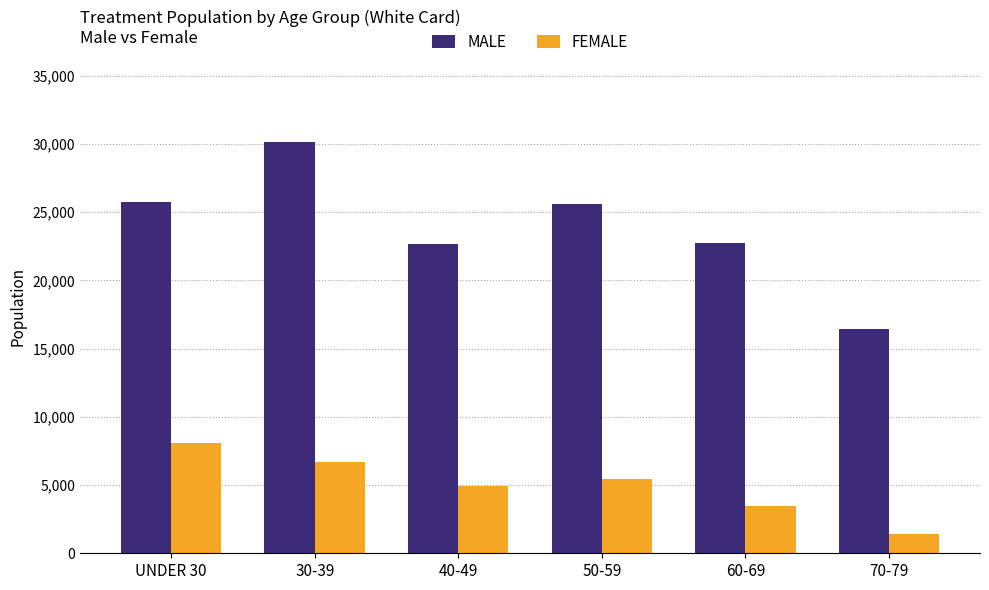

Which series has the largest total across all categories?

MALE